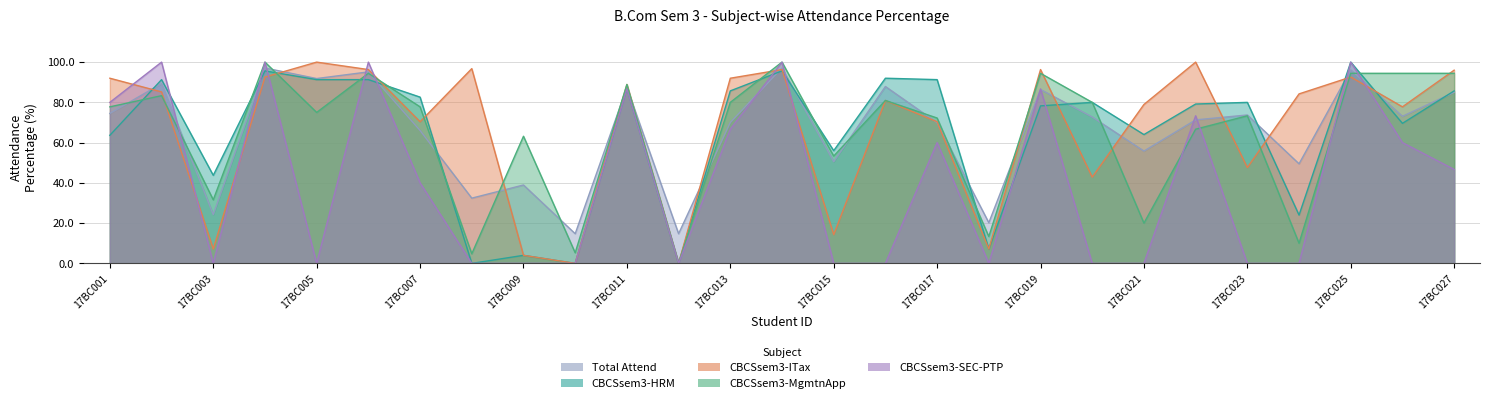

What is the difference between the Total Attend % values at 17BC027 and 17BC018?

64.8